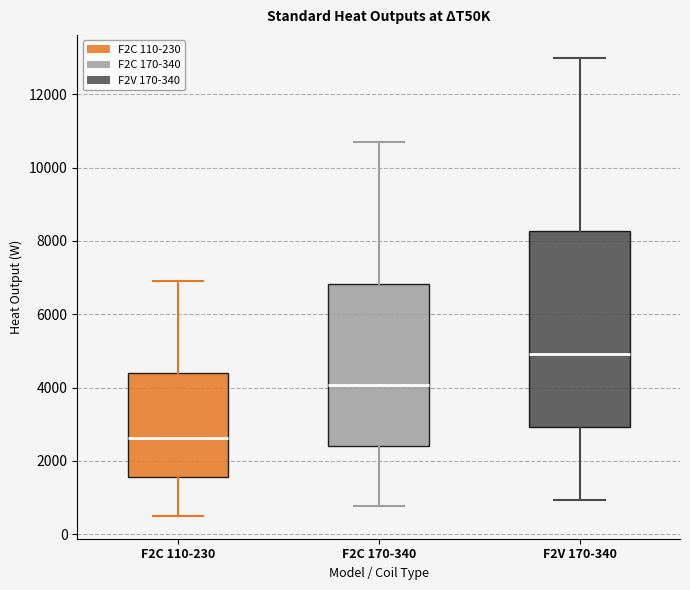

Which box is the tallest, from its lower edge to its upper edge?

F2V 170-340